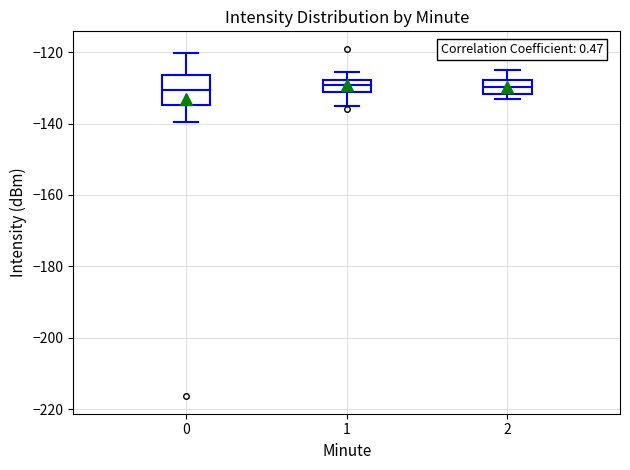

Where is the lower edge of the box at x = 1 on the y-axis? The values are not printed on the chart, so give them approximately, as read against the axis.

-130